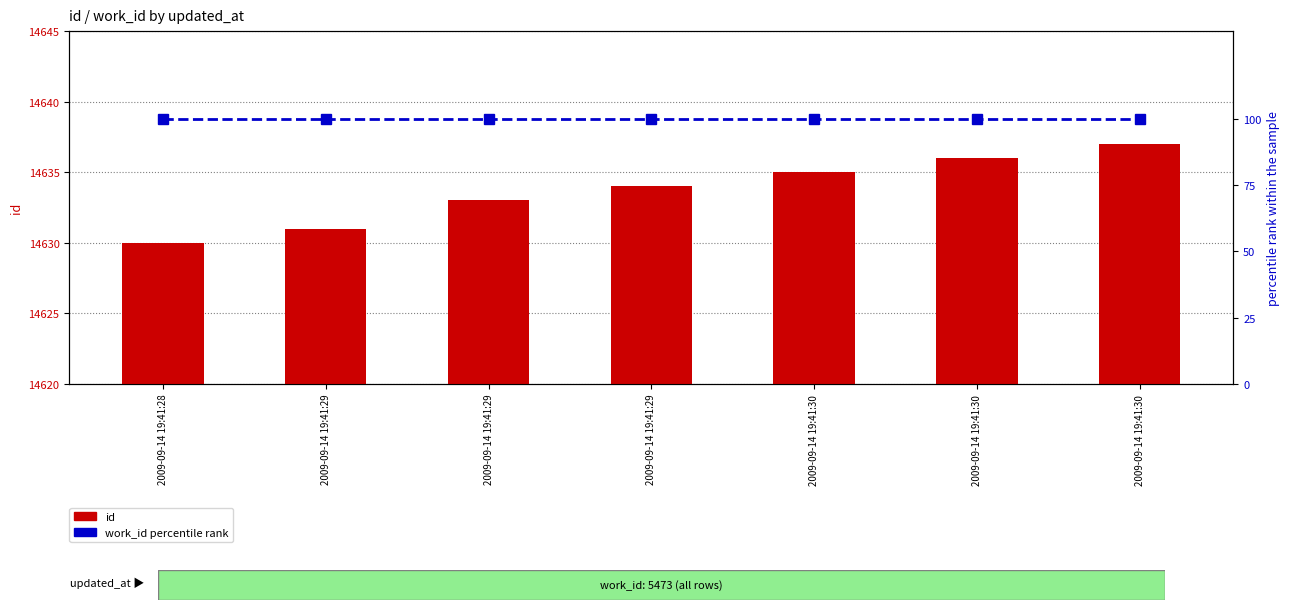

What value does the id series have at 2009-09-14 19:41:28?

14630